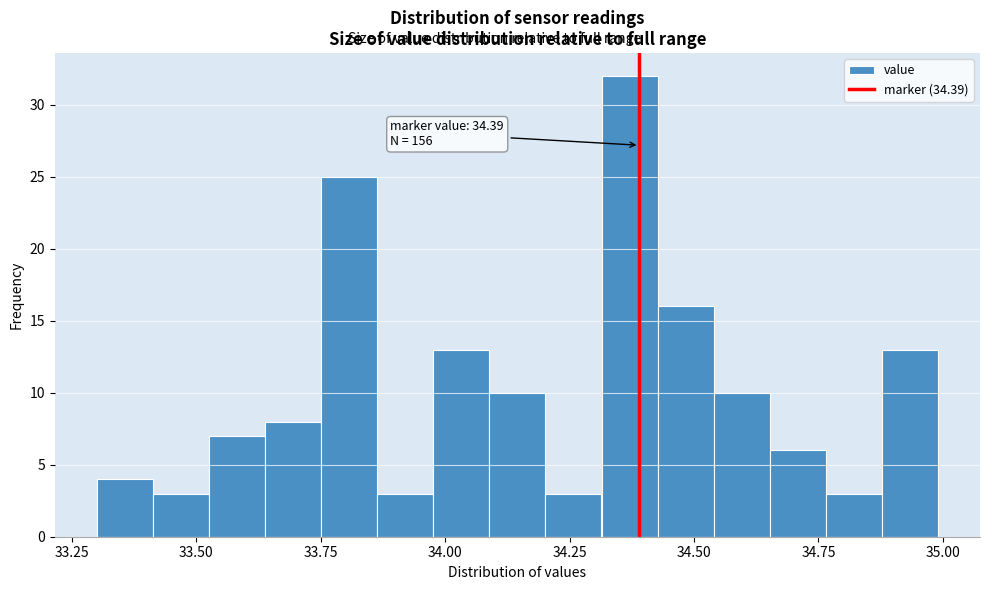

Read against the x-axis, roughly where is the centre of the tallest bar?

34.35